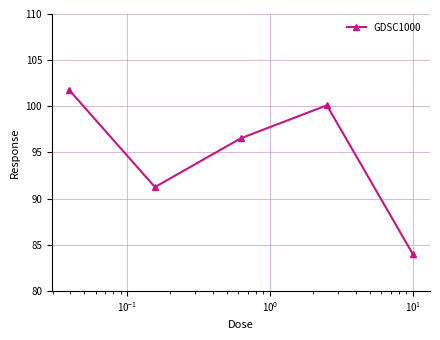

What is the value of the 2nd point from the left?

91.2